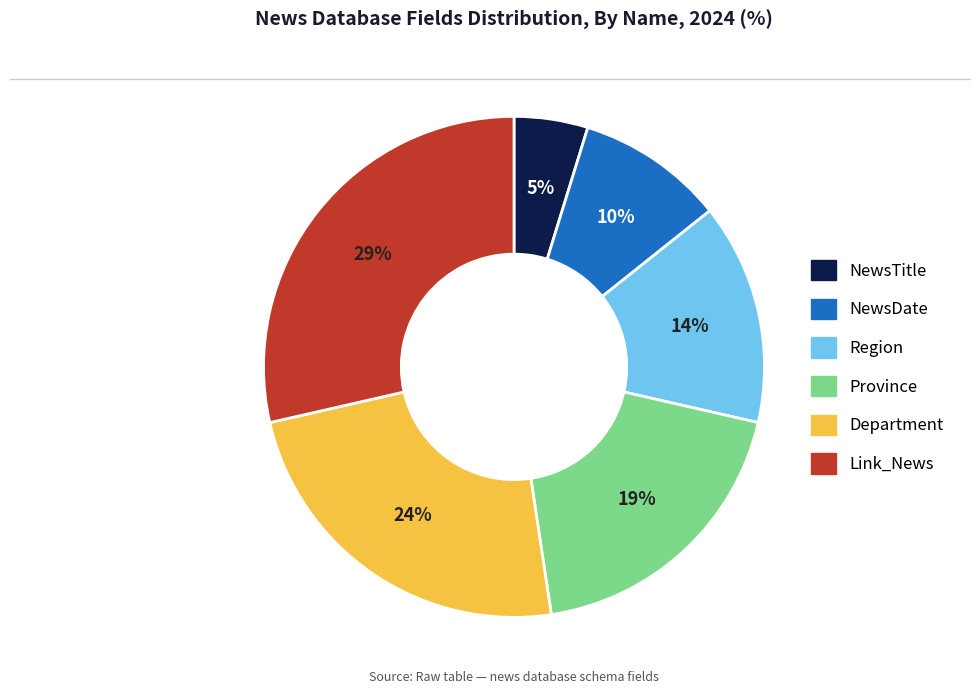

The NewsTitle slice represents 5% of the pie. True or false?

True